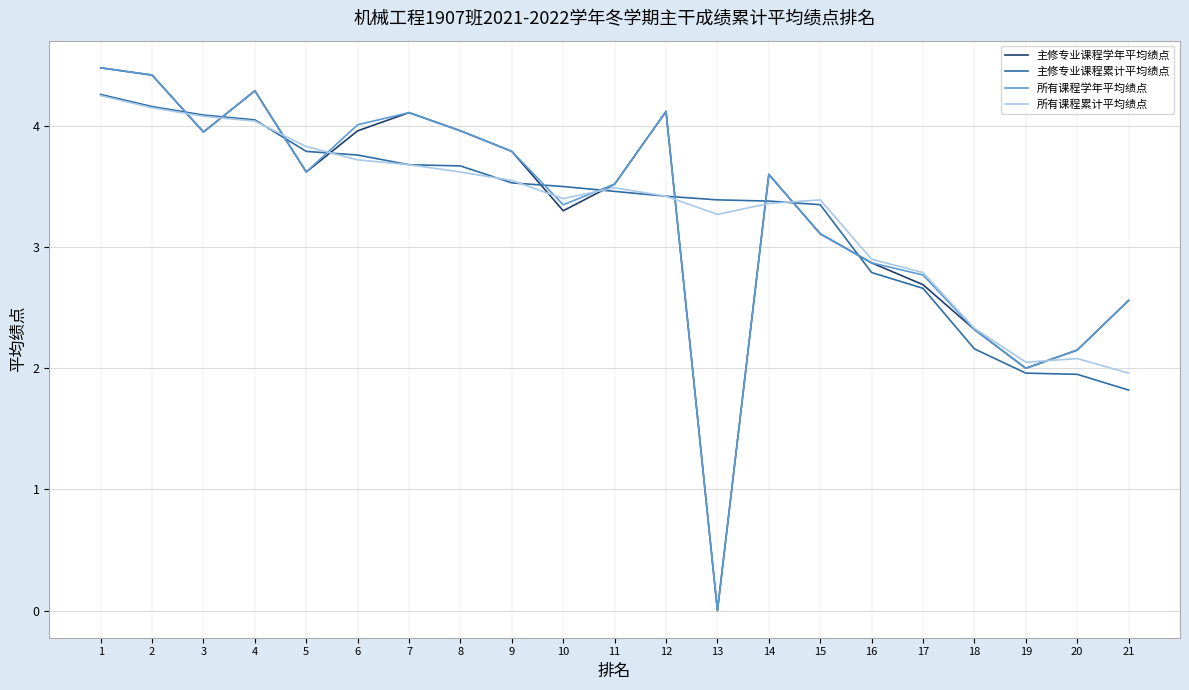

Is it true that 主修专业课程学年平均绩点 equals 0.9 at 7?

False